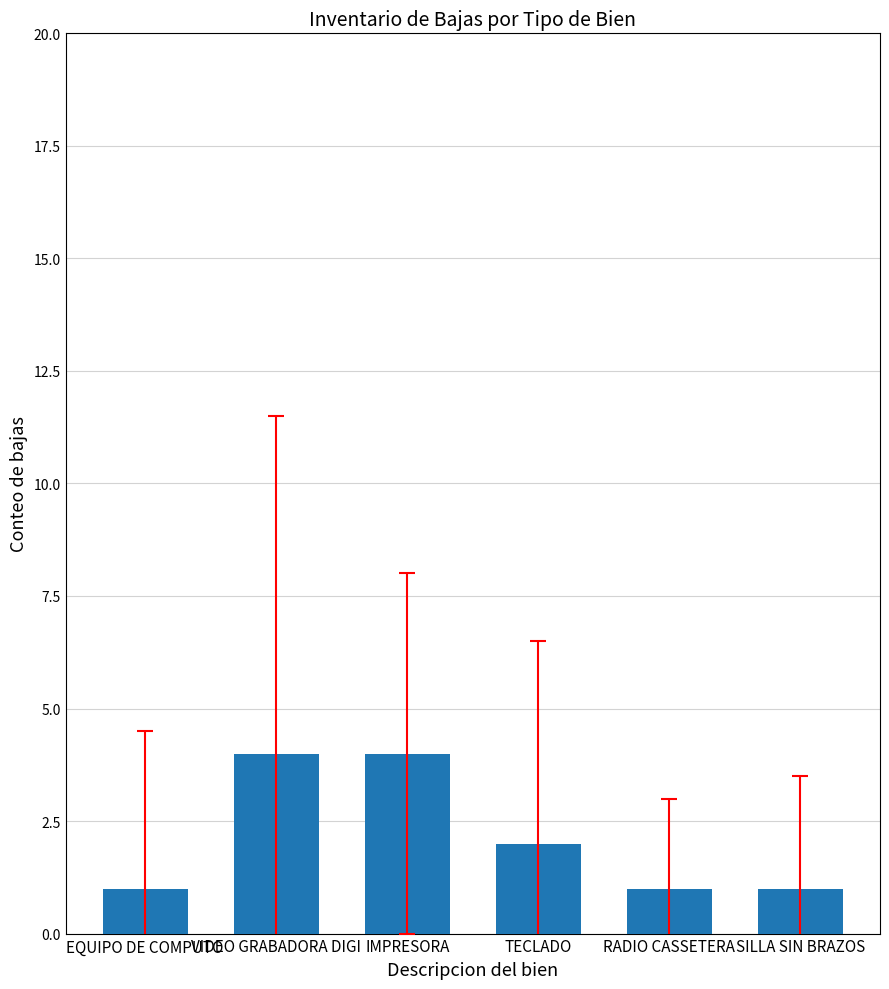

The value at VIDEO GRABADORA DIGI is 4. True or false?

True